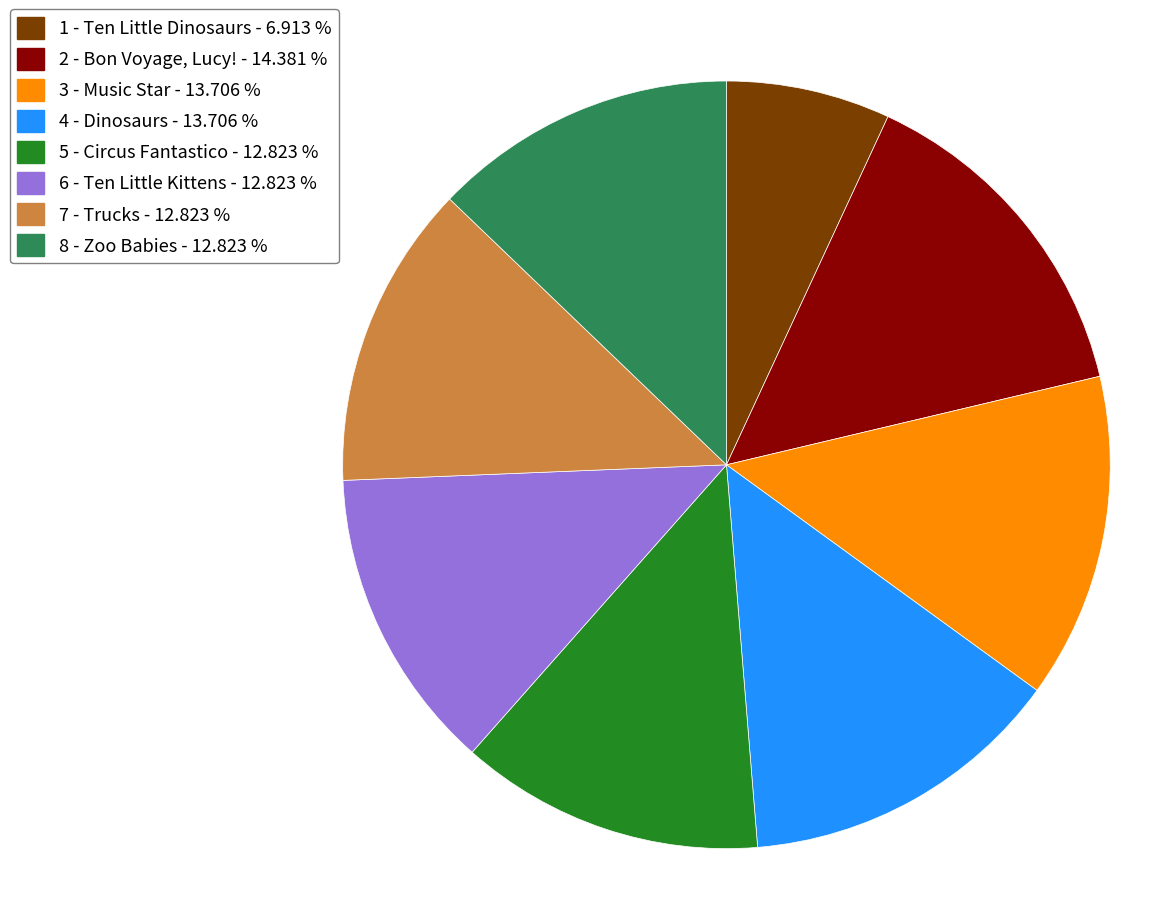

How many segments does this pie chart have?

8